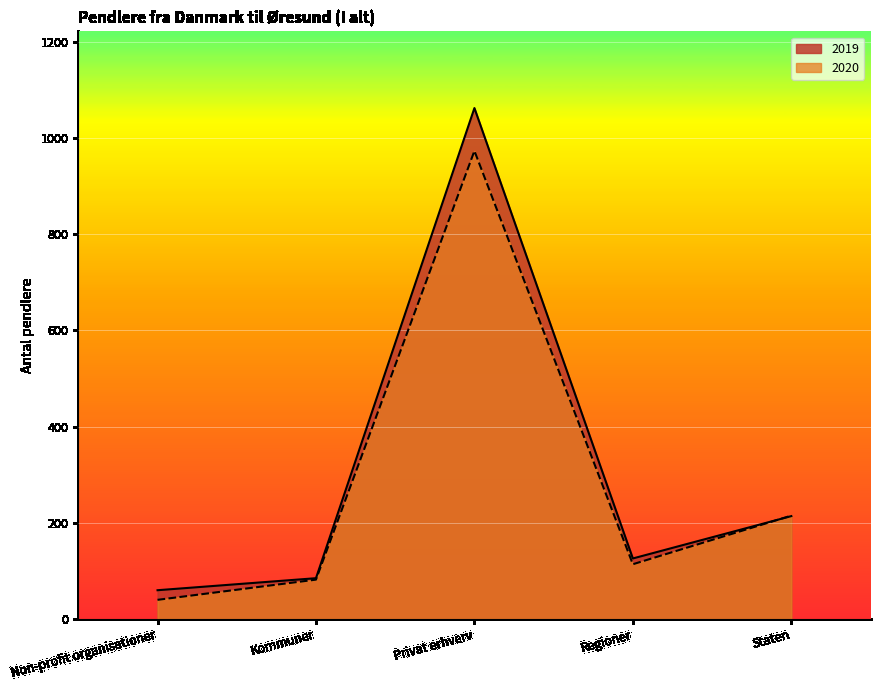

The value of 2019 at Staten is 87. True or false?

False